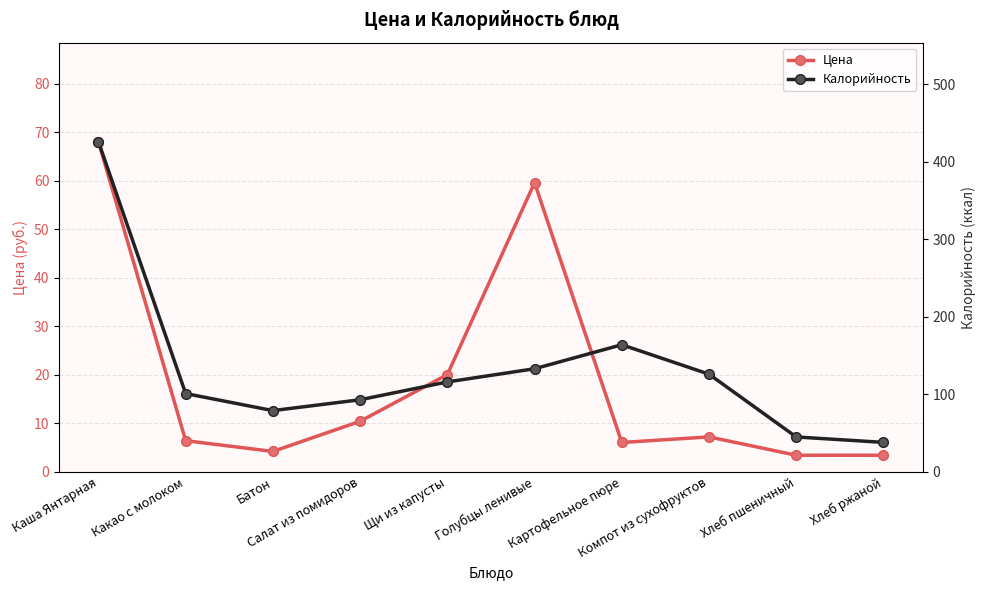

Count the number of categories in the chart.

10